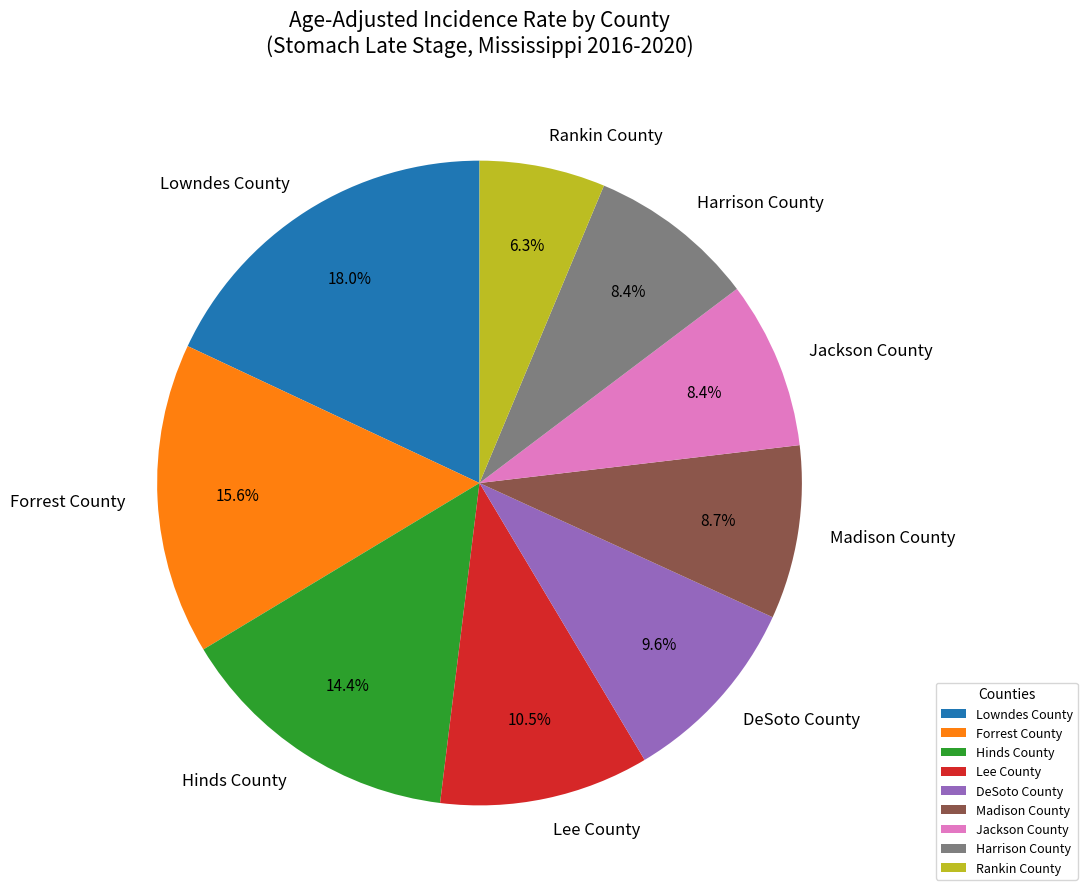

What is the largest slice in the pie chart?

Lowndes County